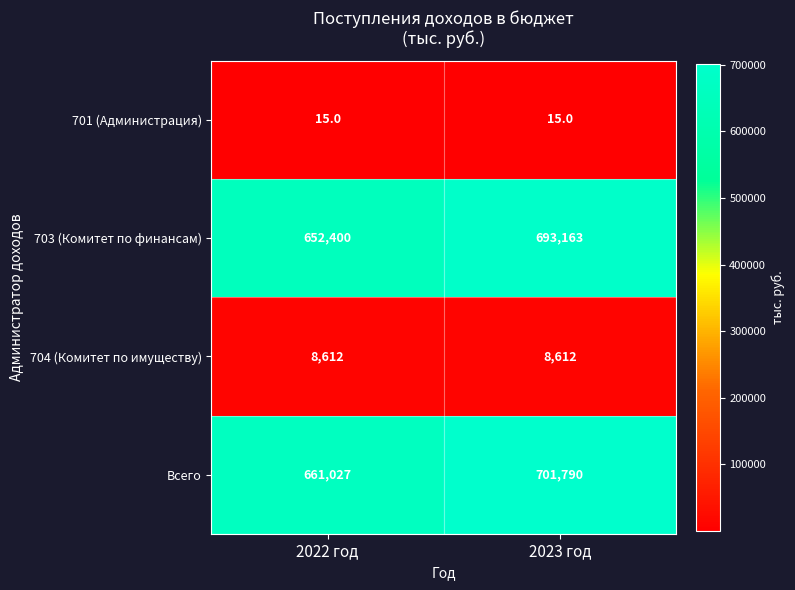

The 701 (Администрация) series shows 15 at 2022 год. True or false?

True